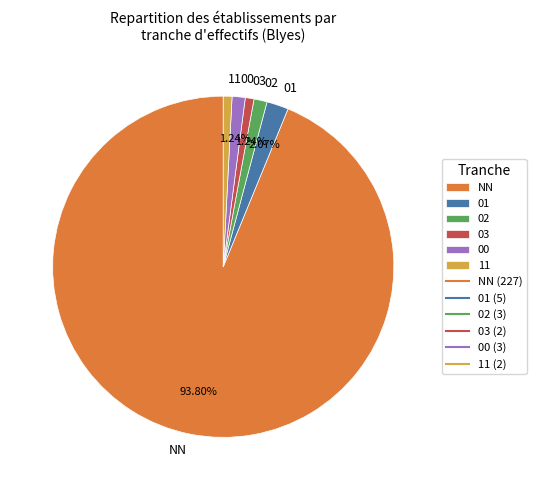

To the nearest percent, what is the average slice percentage?

17%